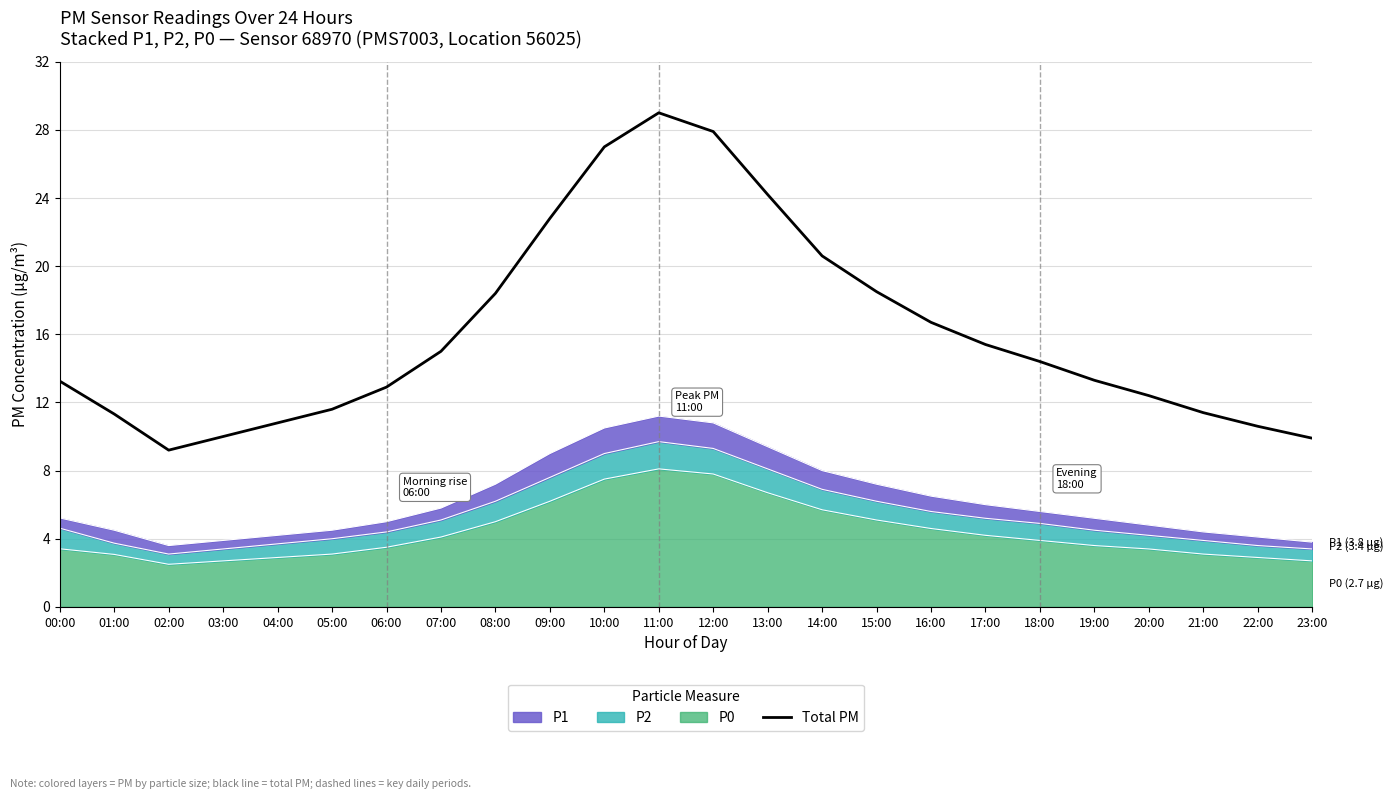

True or false: the data has more than 2 interior local peaks.

False